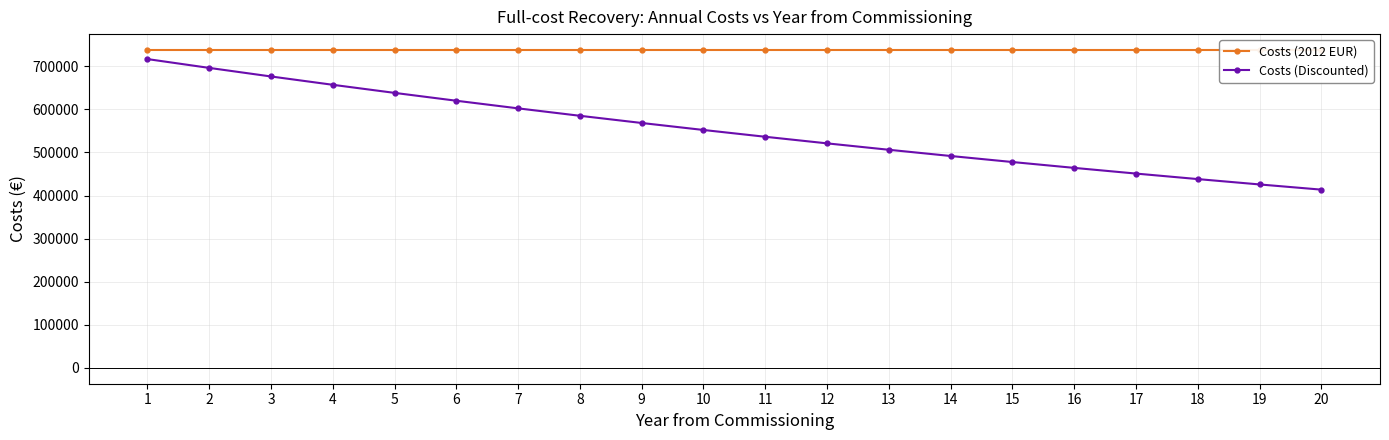

Is the value of Costs (Discounted) at 5 greater than the value of Costs (2012 EUR) at 17?

No